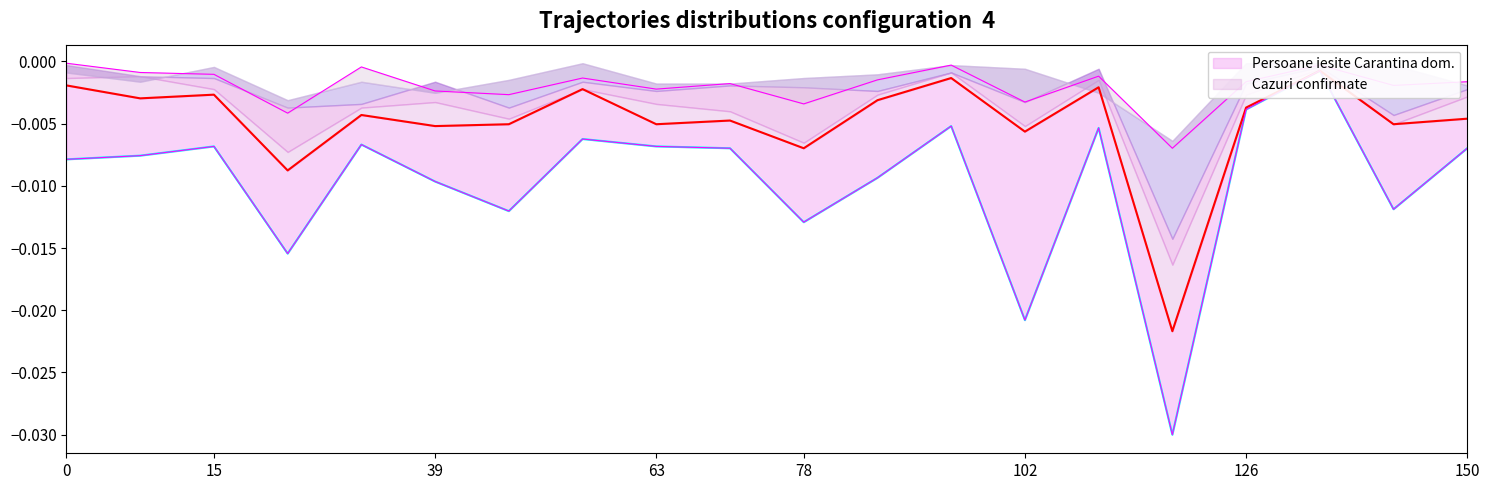

True or false: Persoane iesite Carantina dom. and Cazuri confirmate cross at least once.

False